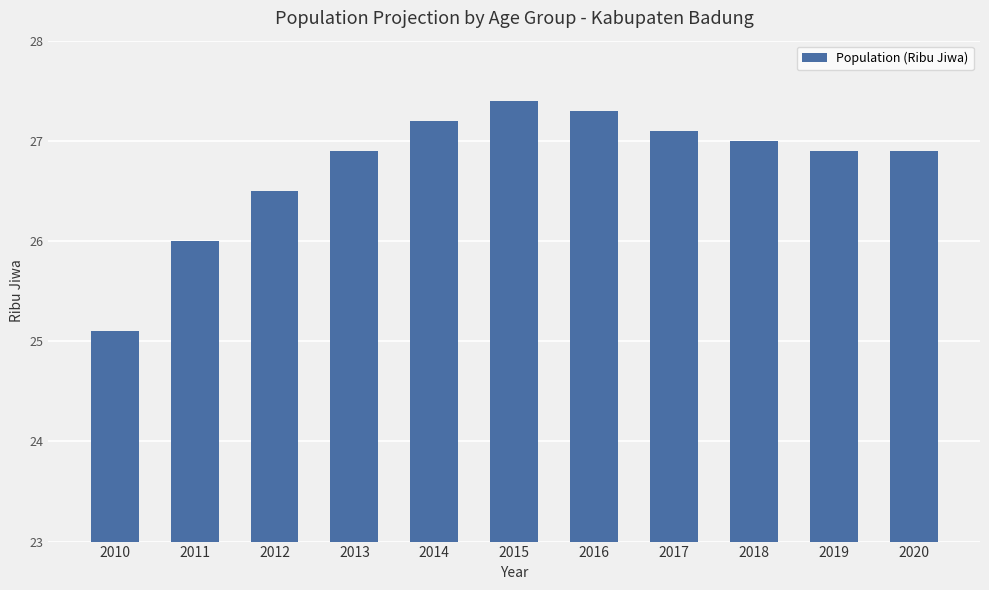

What is the value of the 5th bar from the left?

27.2